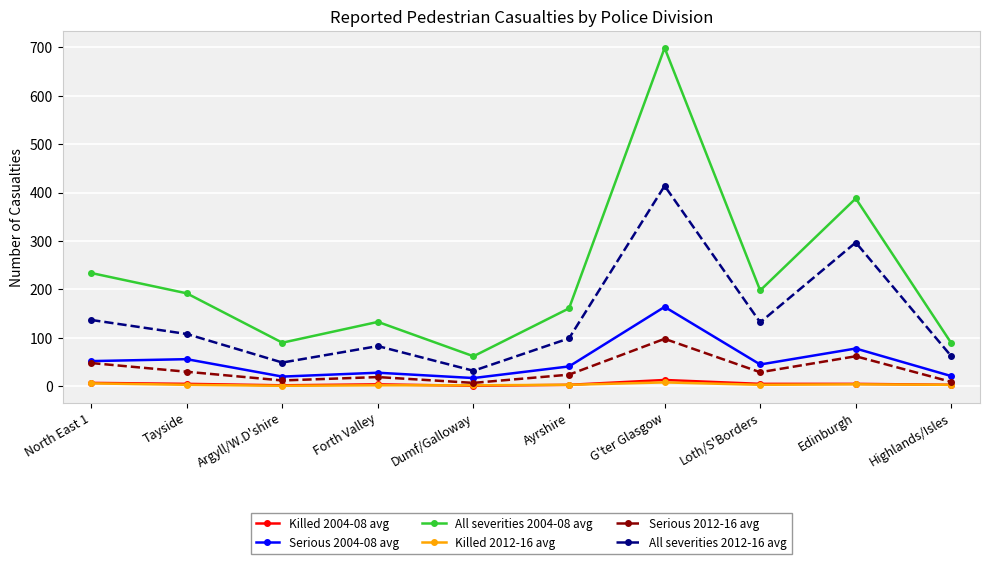

What is the lowest value of the All severities 2012-16 avg series?

32